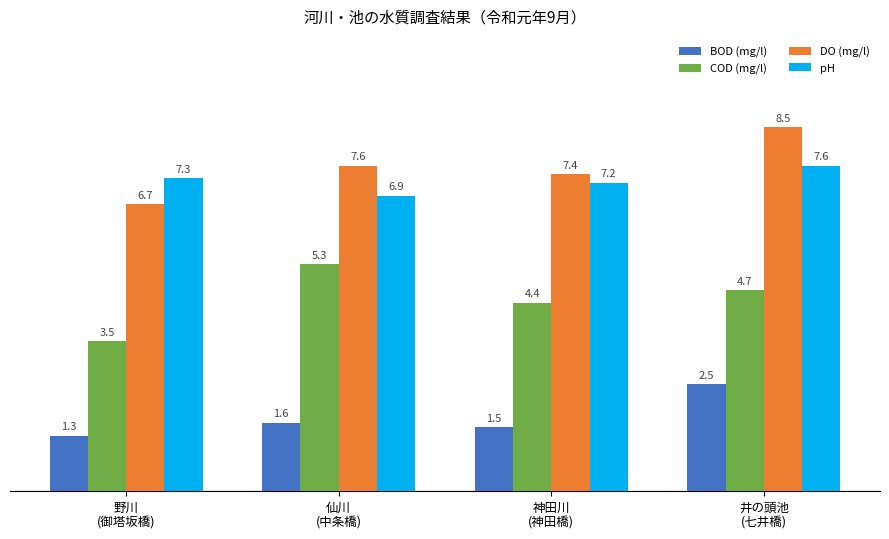

Reading right to left, transcribe all the data shown in this chart.

BOD (mg/l): 井の頭池
(七井橋)=2.5	神田川
(神田橋)=1.5	仙川
(中条橋)=1.6	野川
(御塔坂橋)=1.3
COD (mg/l): 井の頭池
(七井橋)=4.7	神田川
(神田橋)=4.4	仙川
(中条橋)=5.3	野川
(御塔坂橋)=3.5
DO (mg/l): 井の頭池
(七井橋)=8.5	神田川
(神田橋)=7.4	仙川
(中条橋)=7.6	野川
(御塔坂橋)=6.7
pH: 井の頭池
(七井橋)=7.6	神田川
(神田橋)=7.2	仙川
(中条橋)=6.9	野川
(御塔坂橋)=7.3